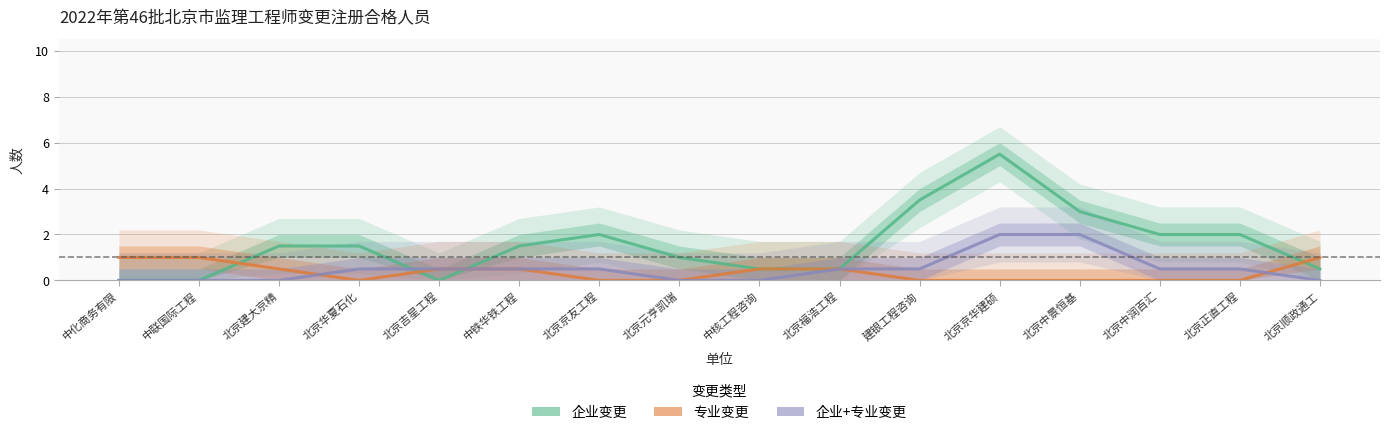

What is the value of the 专业变更 point at the 5th from the left?

0.5